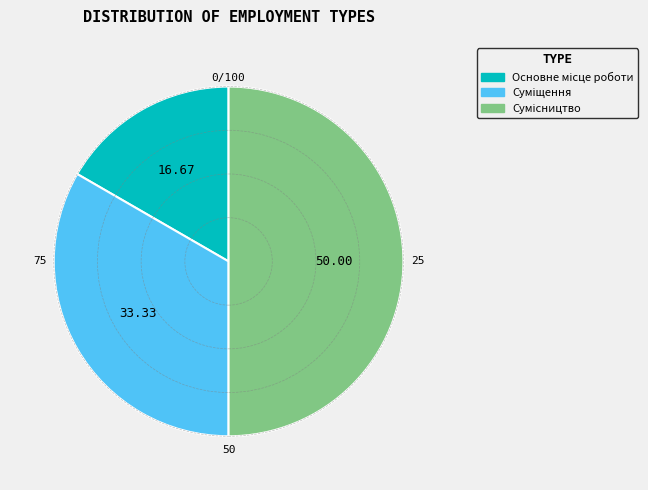

Count the number of slices in the pie.

3